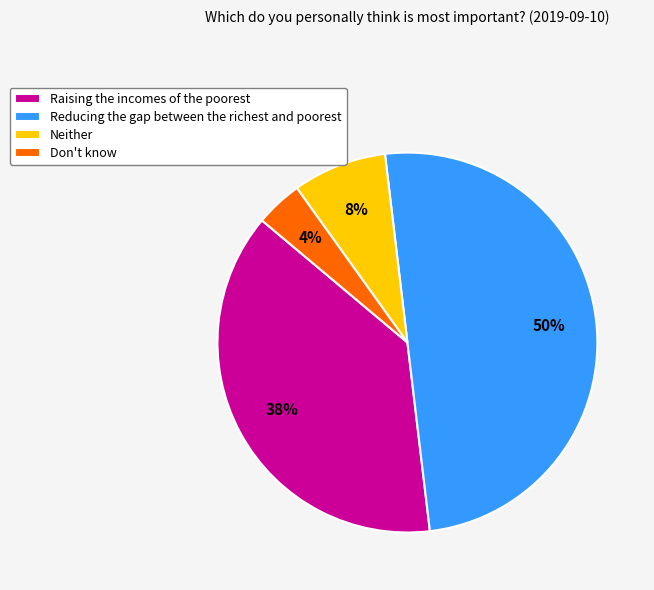

To the nearest percent, what portion does Raising the incomes of the poorest represent?

38%